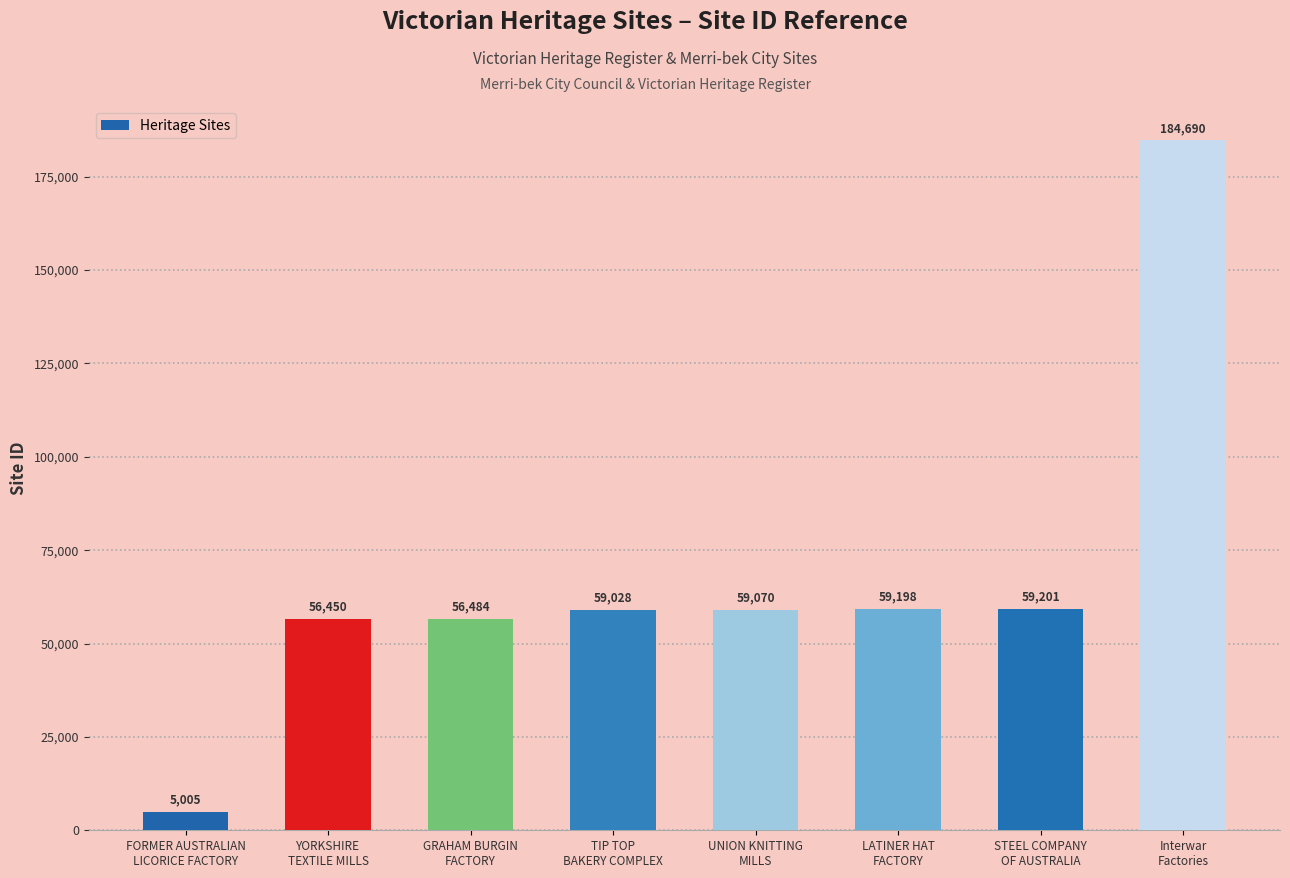

Reading left to right, extract all data points from this chart.

5005	56450	56484	59028	59070	59198	59201	184690